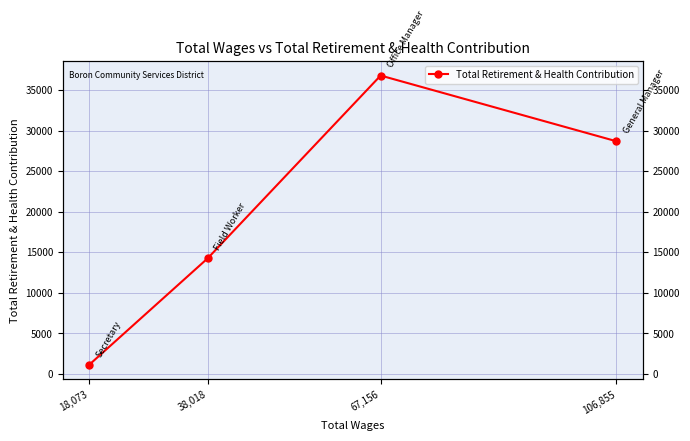

The chart shows a value of 37993 at 106,855. True or false?

False